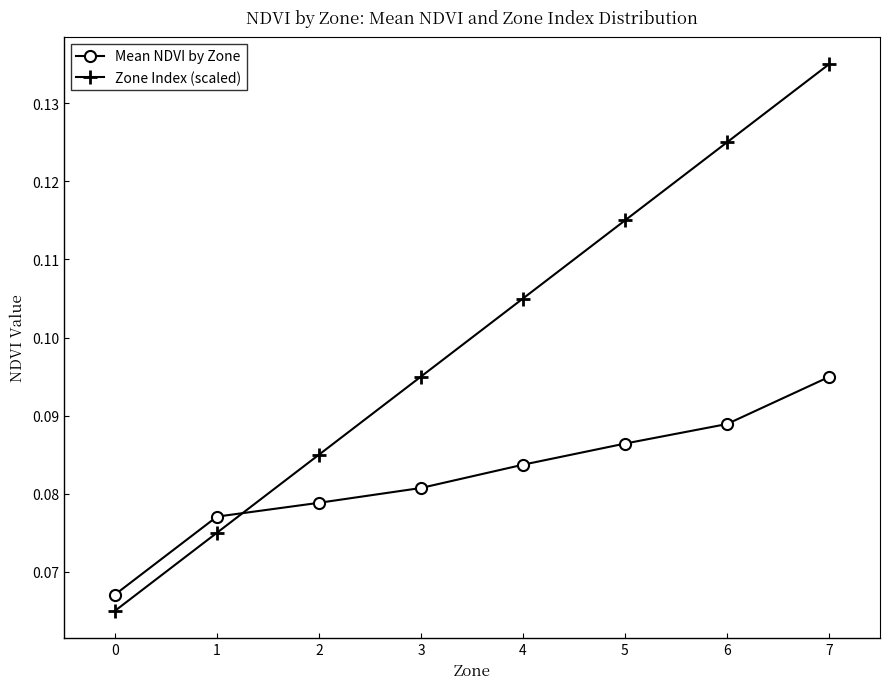

At 2, list the series in order from largest to smallest.

Zone Index (scaled), Mean NDVI by Zone